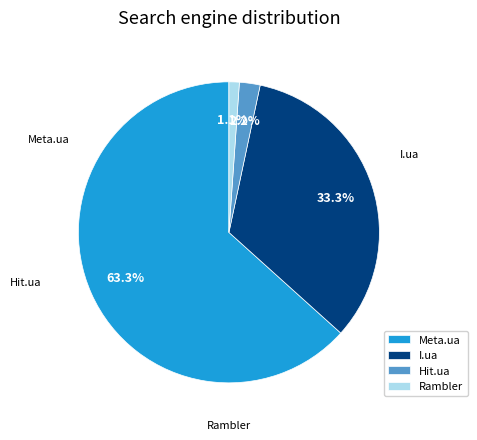

True or false: Rambler accounts for 1% of the total.

True